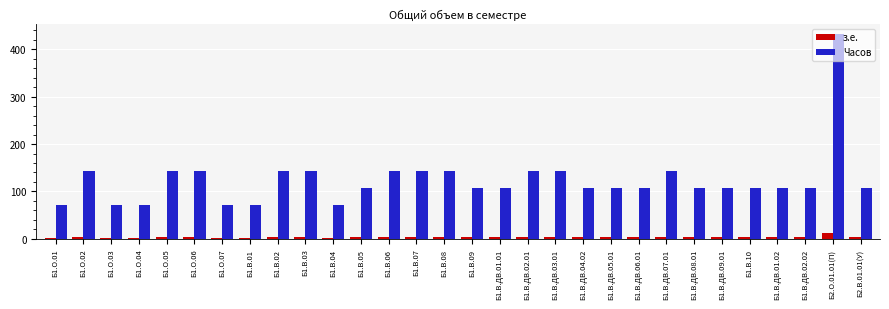

At which label does Часов reach its peak?

Б2.О.01.01(П)